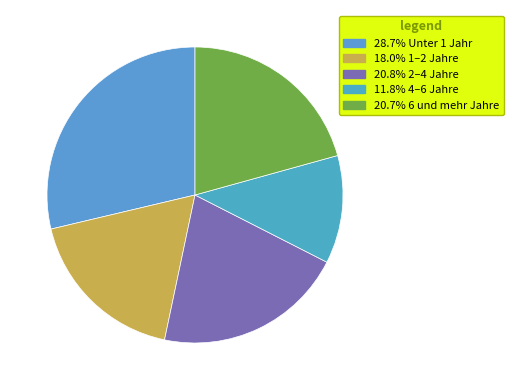

Count the number of slices in the pie.

5